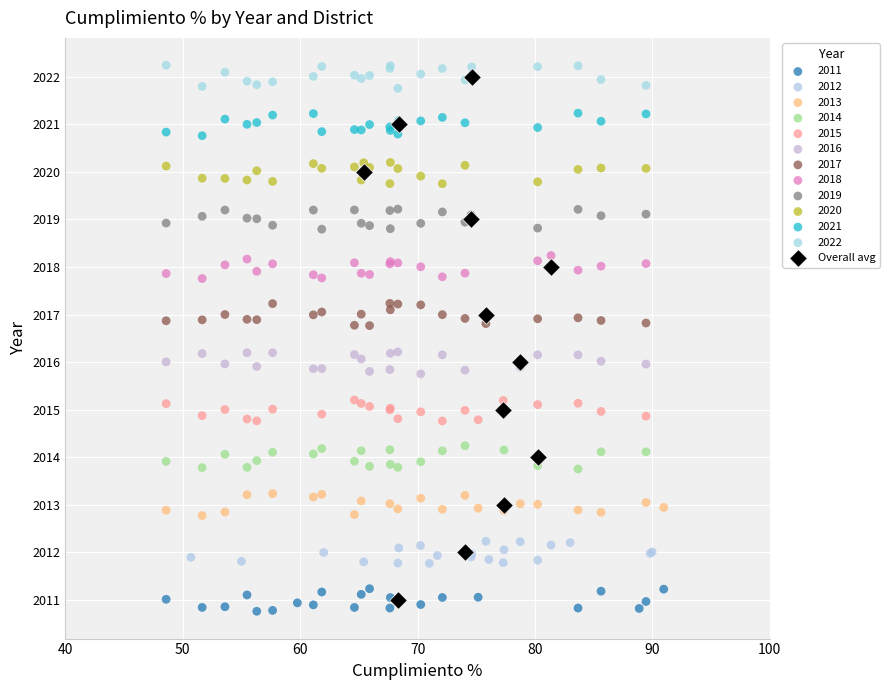

Which series has the widest spread of Y values?

Overall avg